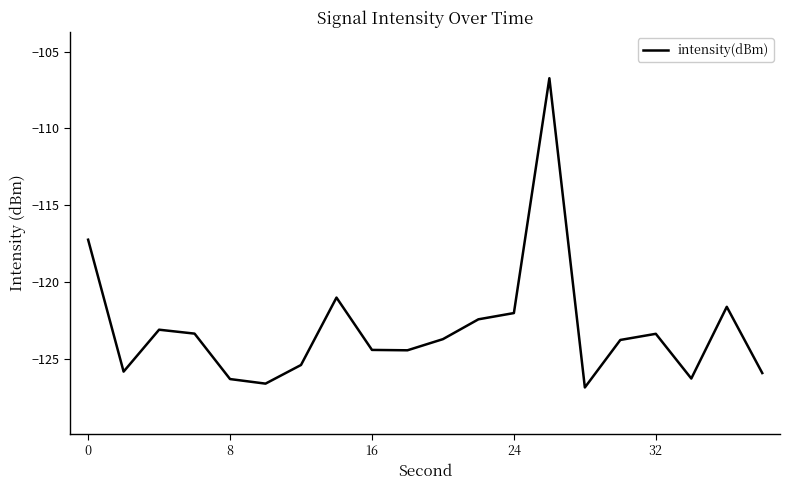

What is the smallest value displayed?

-126.9